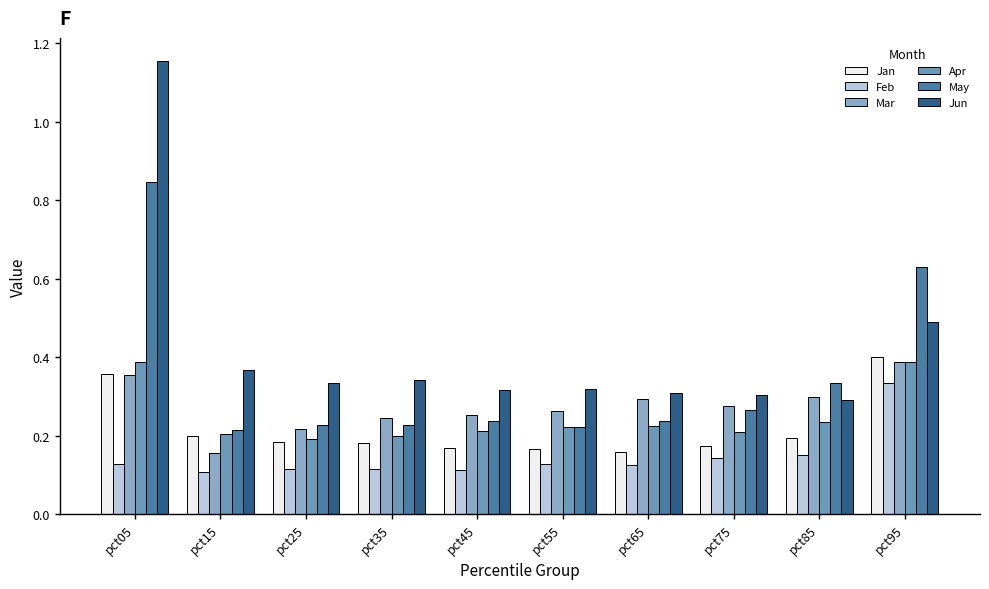

How many groups of bars are there?

10